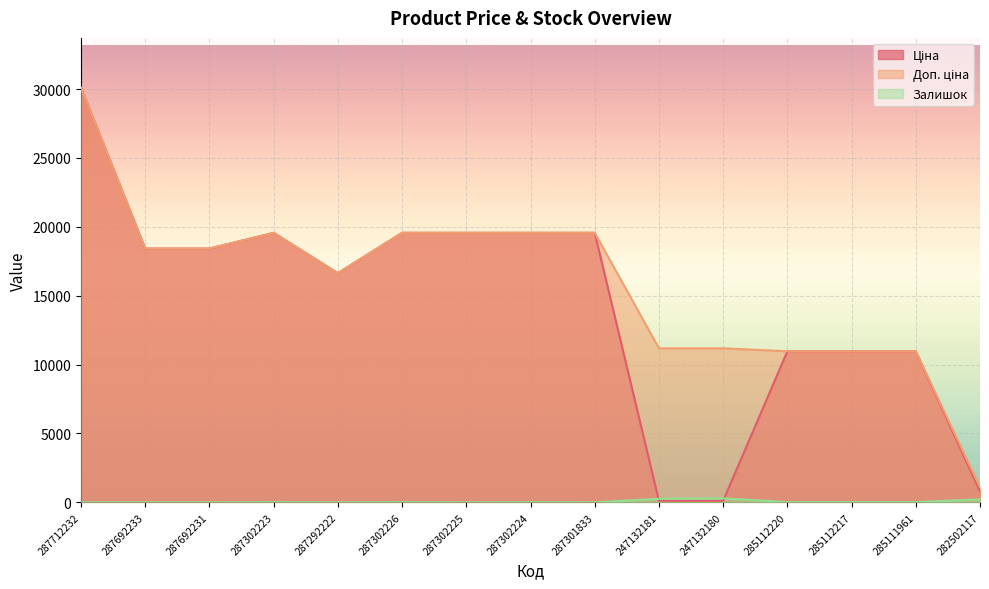

True or false: Залишок and Доп. ціна cross at least once.

False